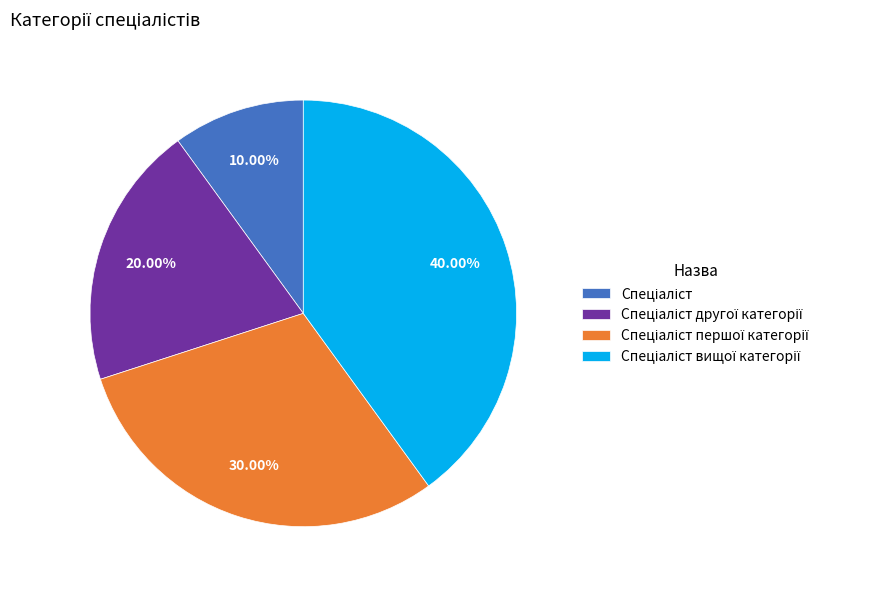

Does any single category account for the majority?

No